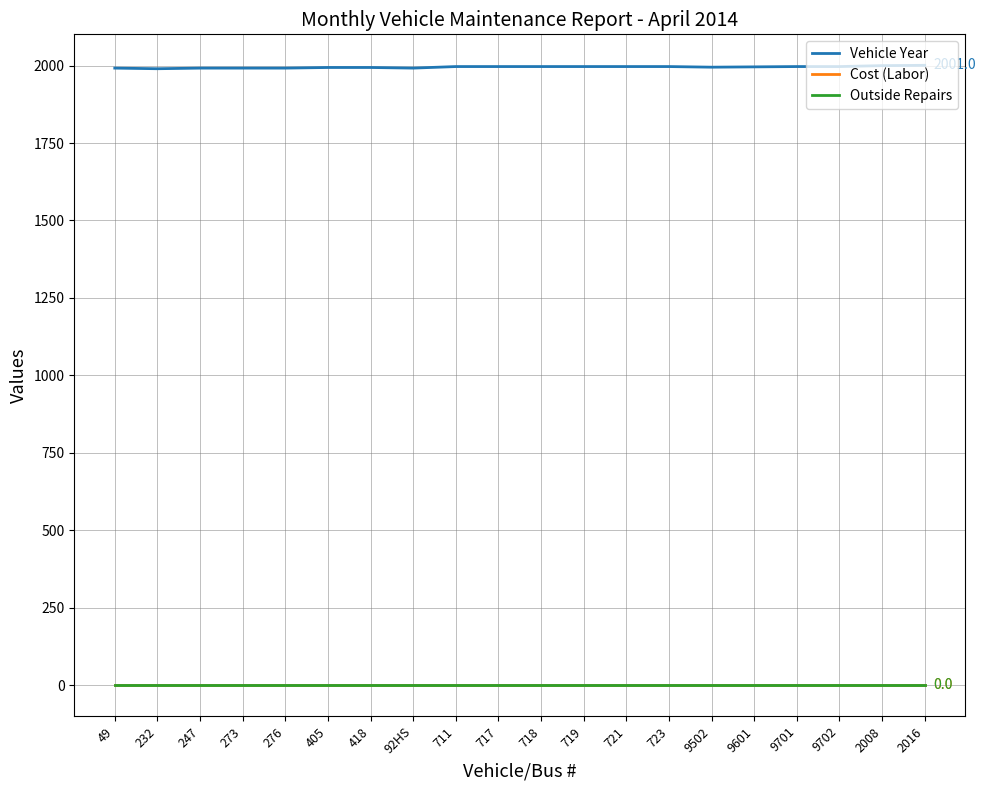

In Vehicle Year, how many points are lower than both neighbors (excluding endpoints)?

3